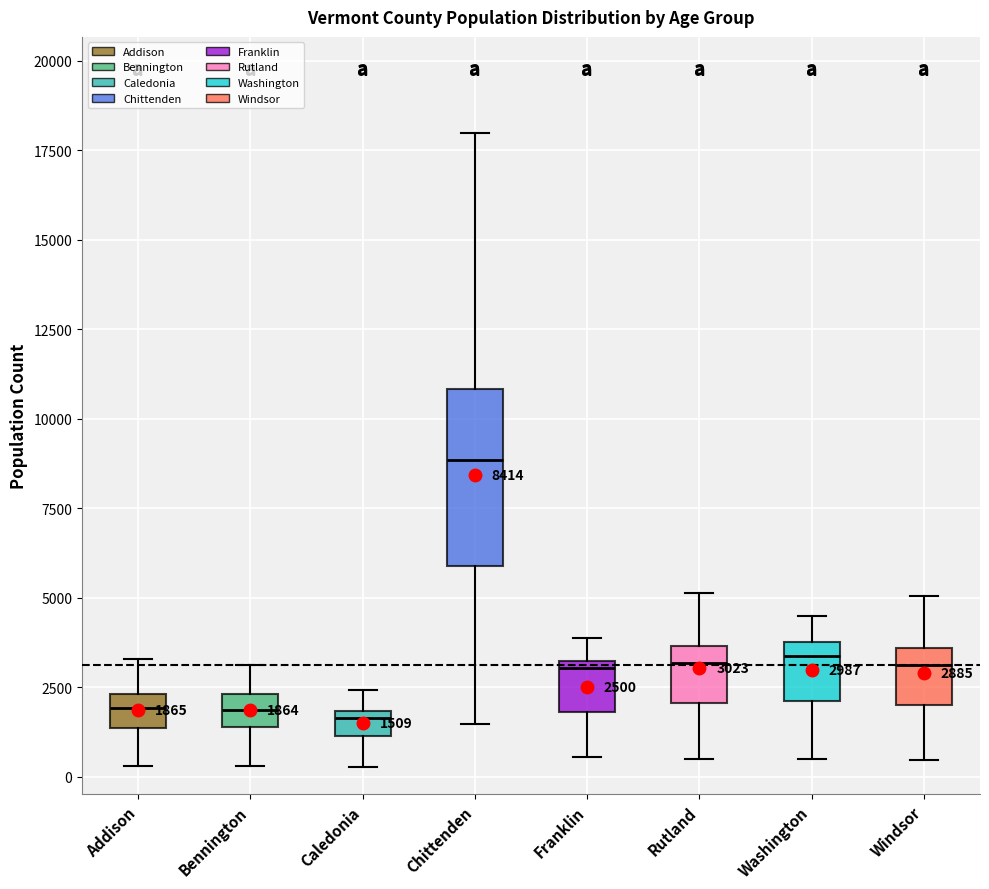

Comparing the boxes themselves (not the whiskers), which one is the tallest?

Chittenden